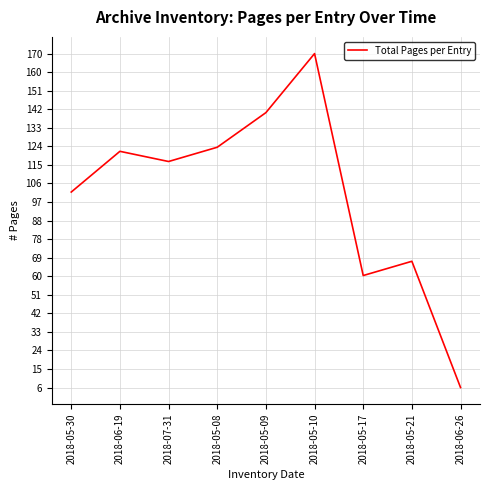

Is it true that the value at 2018-07-31 is 117?

True